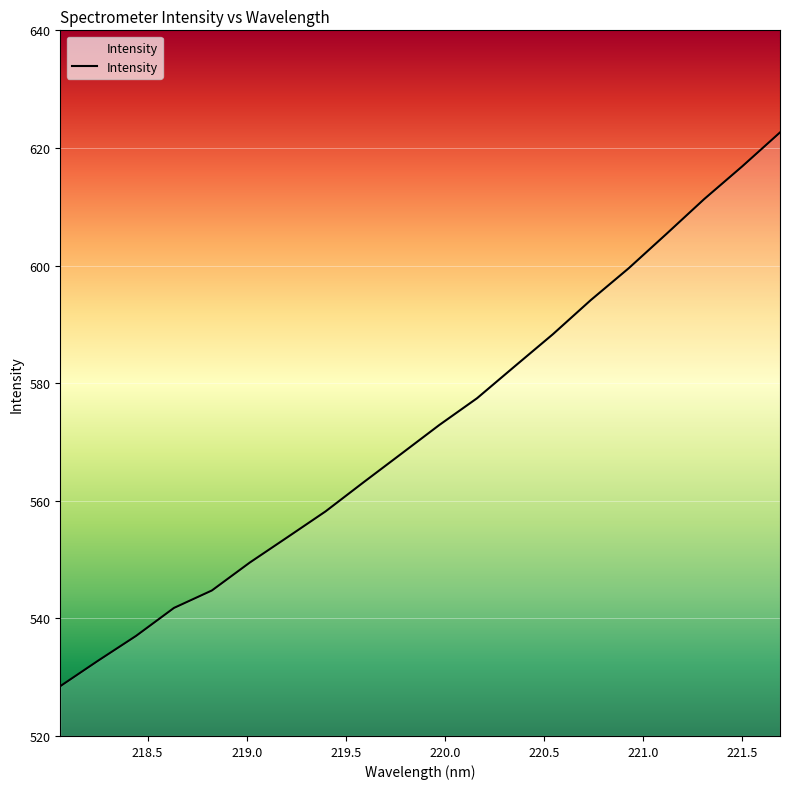

What is the smallest value displayed?

528.5